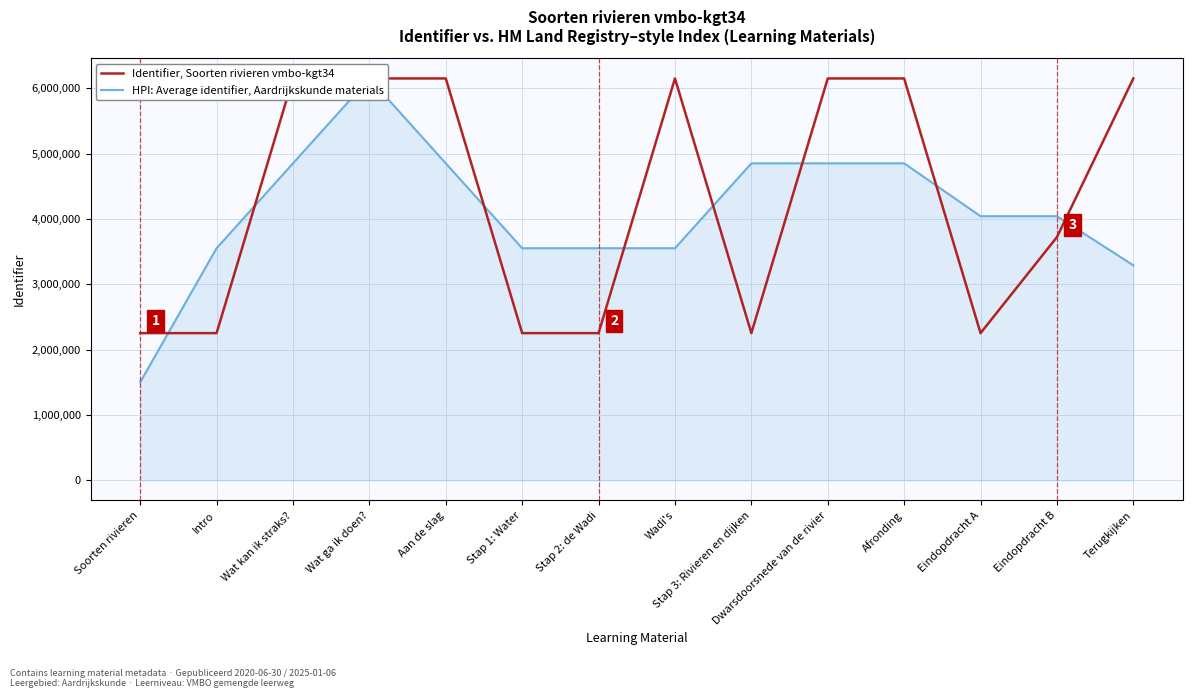

At which category is the sum across all series the highest?

Wat ga ik doen?